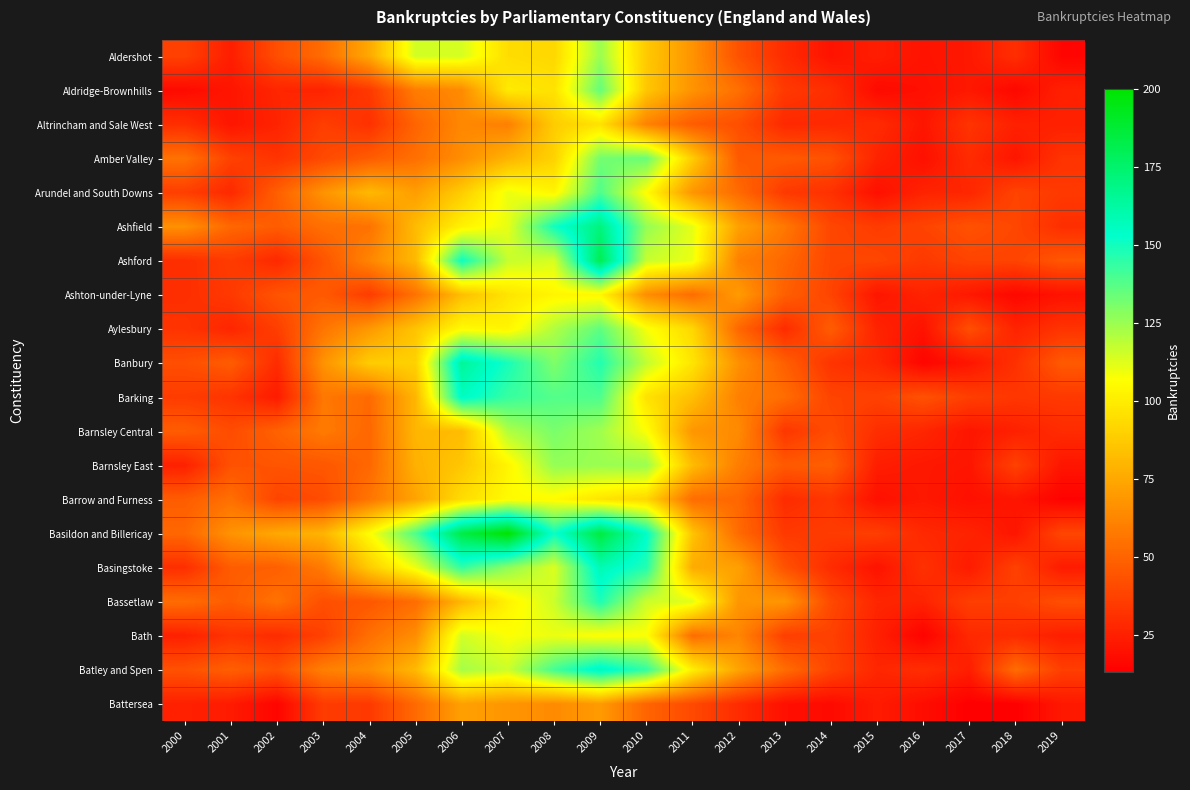

Between 2009 and 2016, which is larger?

2009